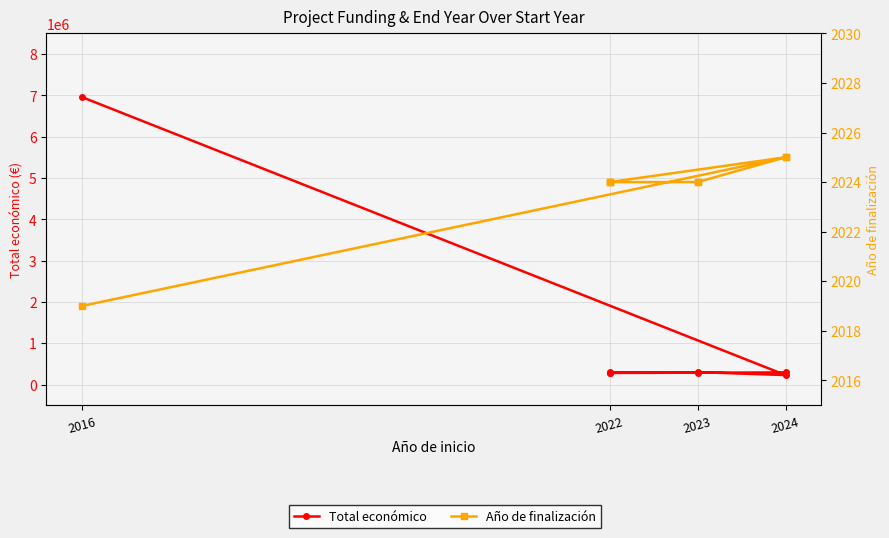

Which has a higher value, 2022 or 2022?

2022